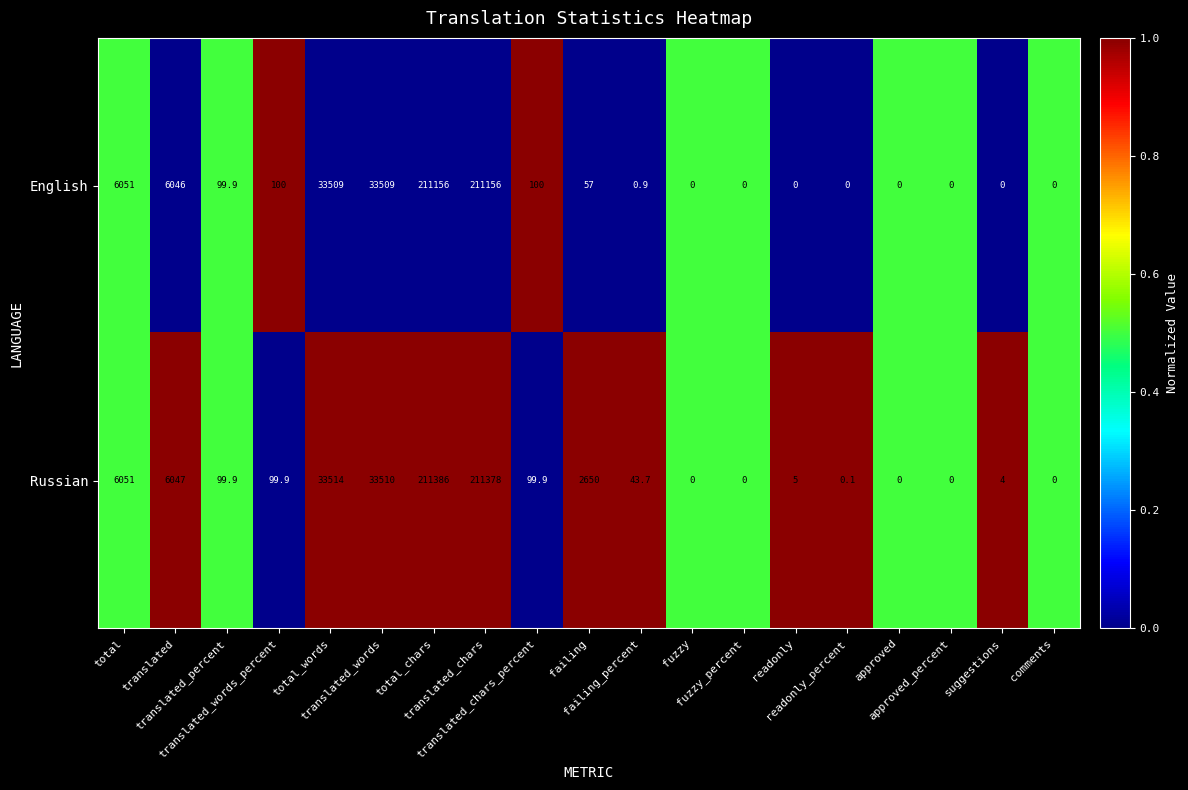

What is the difference between the maximum and second lowest values in the Russian series?

211386.0